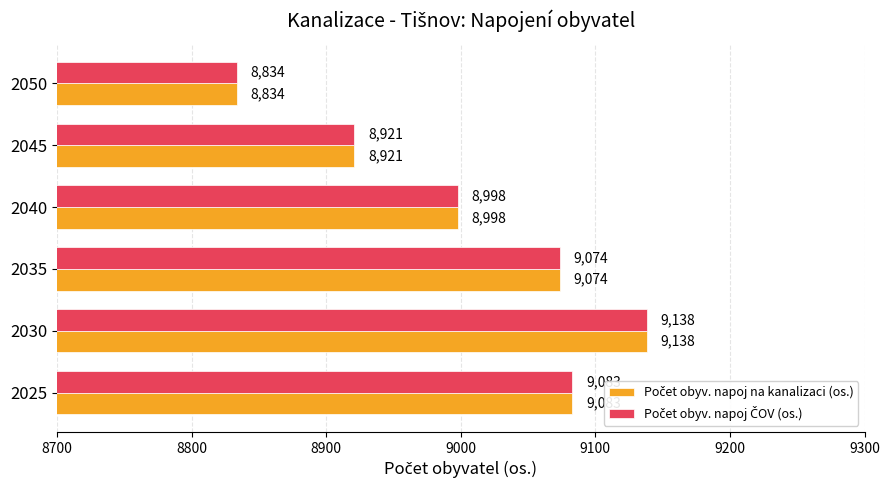

What is the smallest value displayed?

8834